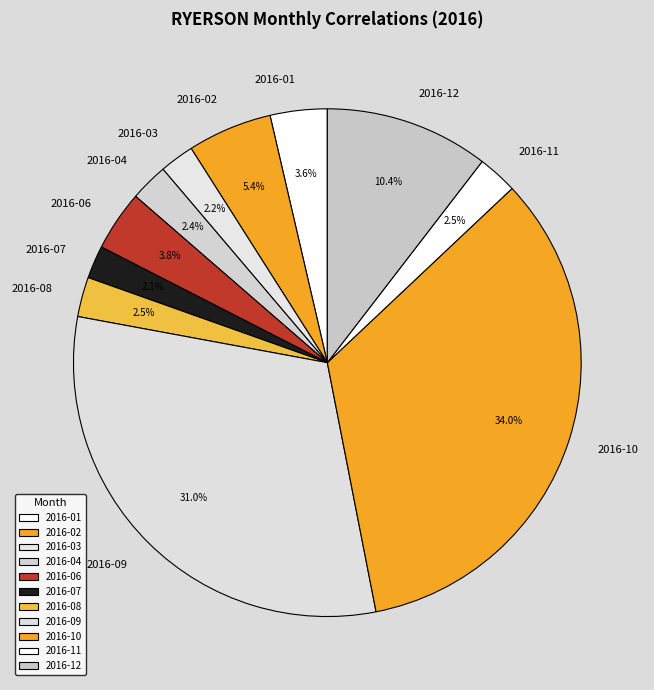

True or false: 2016-09 accounts for 31% of the total.

True